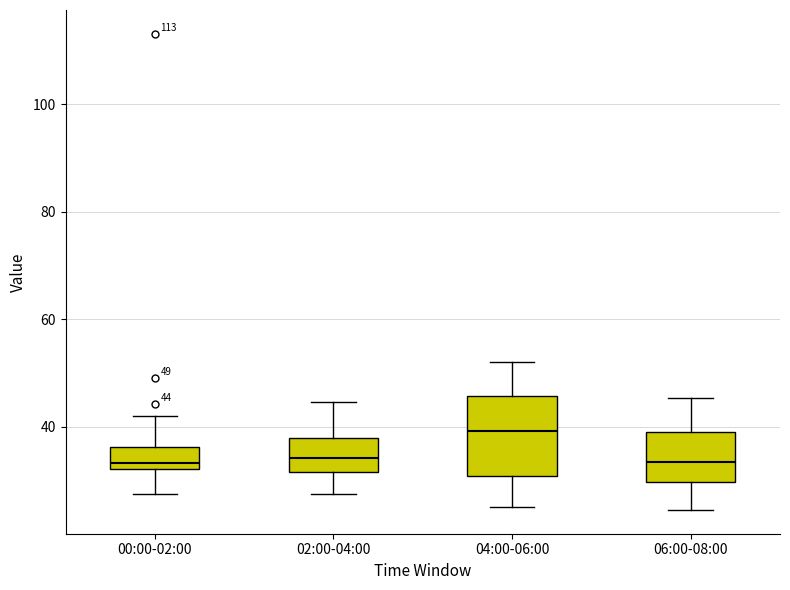

Comparing the boxes themselves (not the whiskers), which one is the tallest?

04:00-06:00